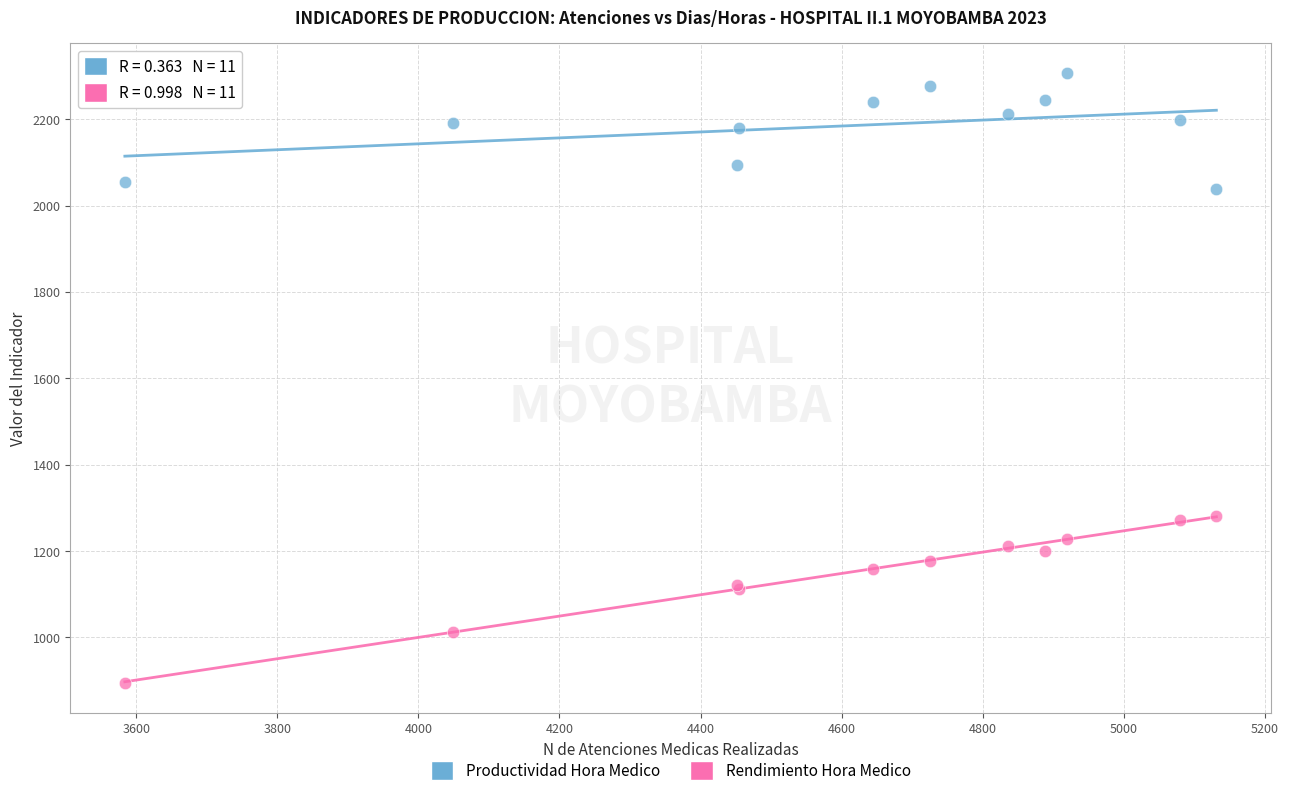

What are all the series names shown in the legend?

Productividad Hora Medico, Rendimiento Hora Medico